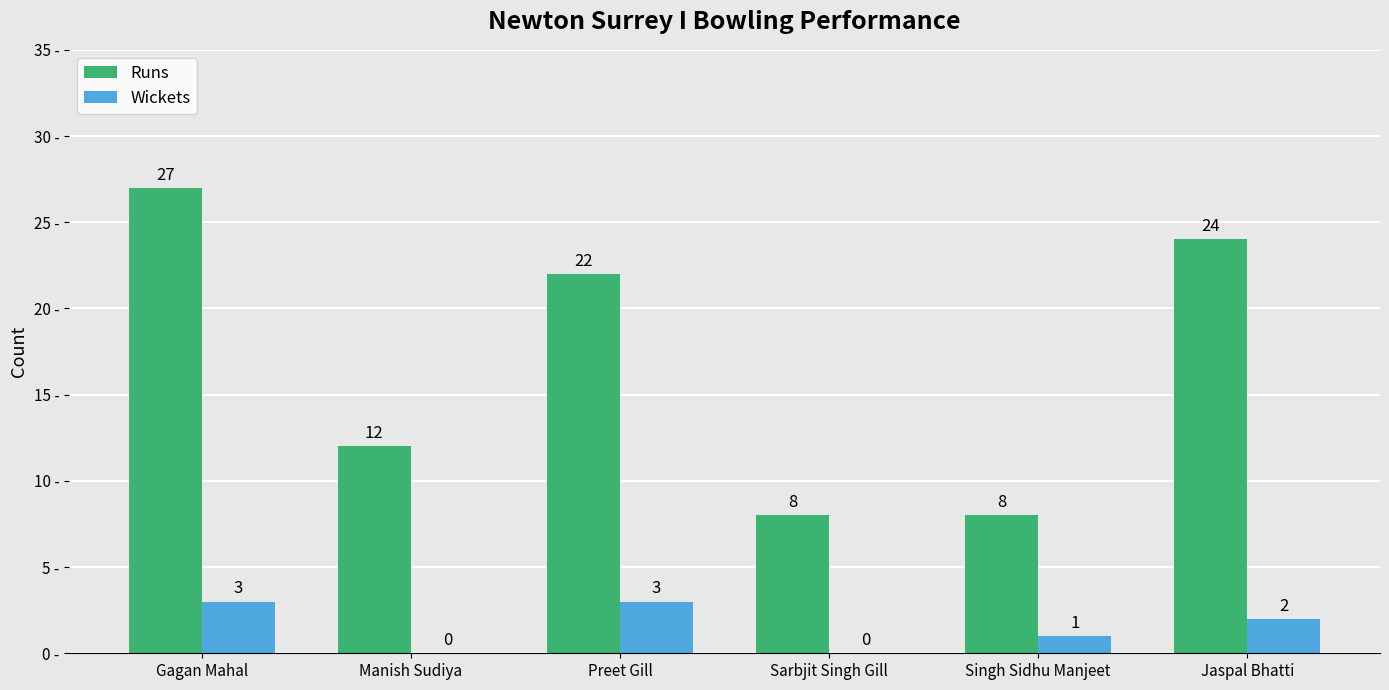

The Runs series shows 6 at Manish Sudiya. True or false?

False